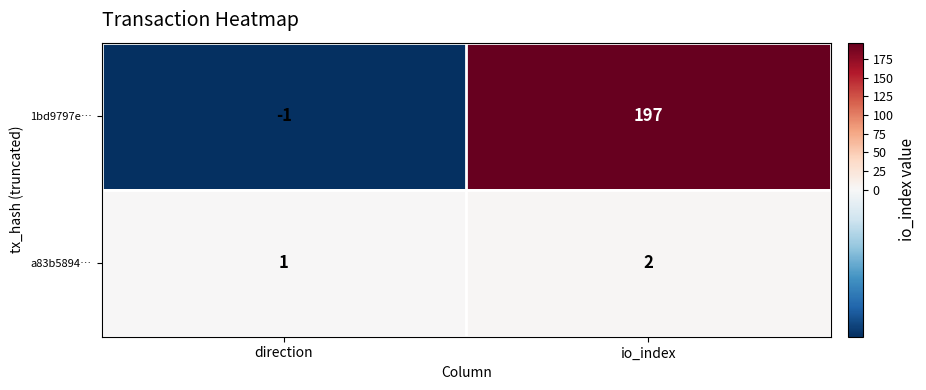

List the series in order of their peak value, lowest first.

a83b5894…, 1bd9797e…